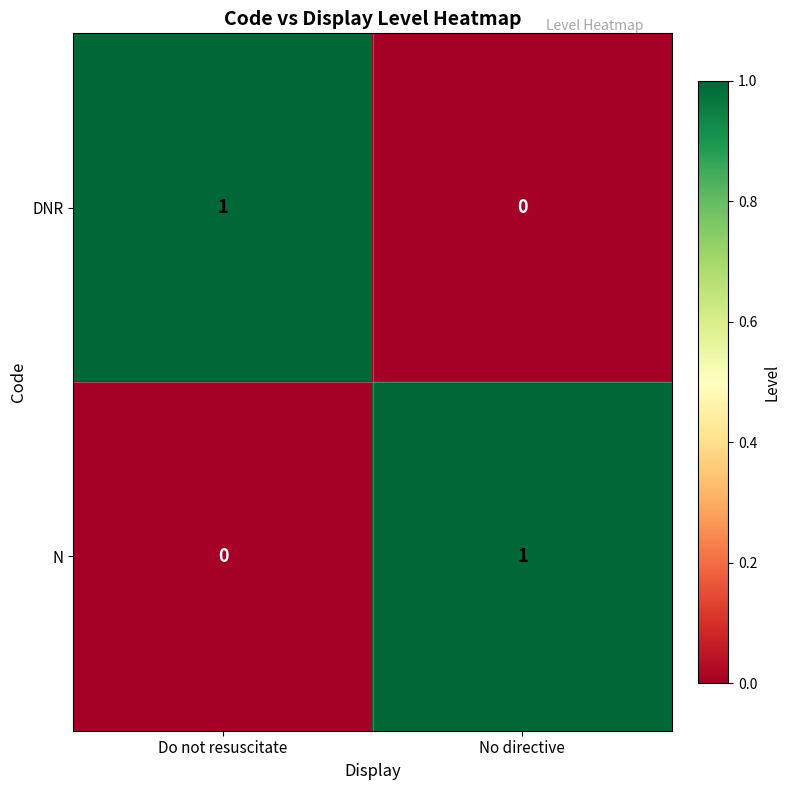

At which label does N reach its minimum?

Do not resuscitate